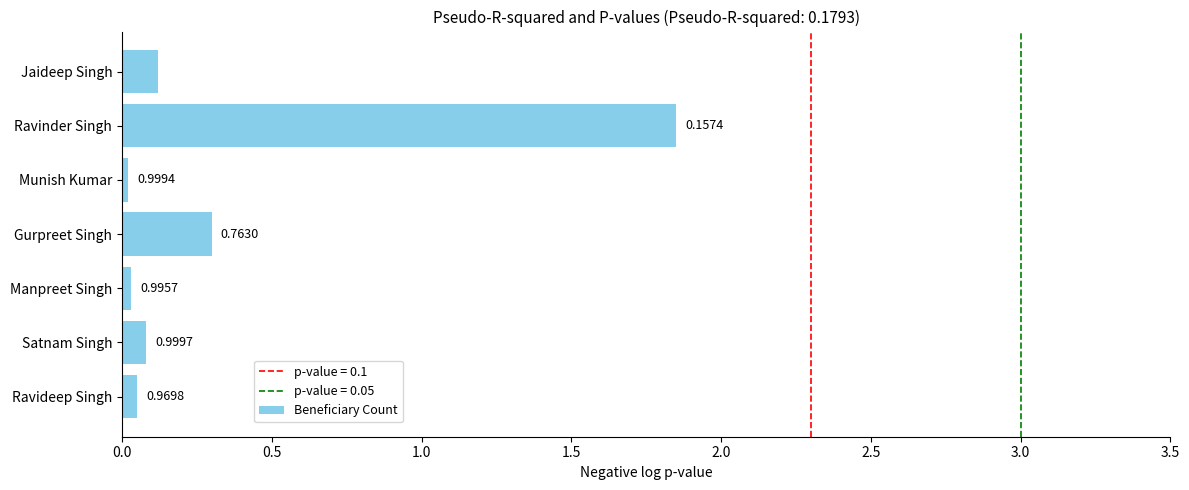

Are the bars horizontal?

Yes